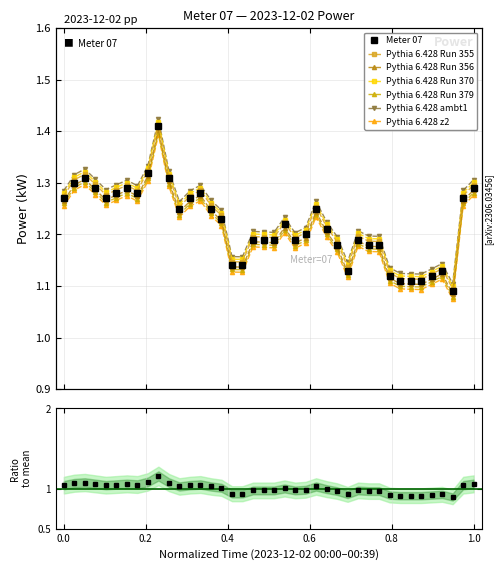

What is the difference between the maximum and minimum values?

0.3